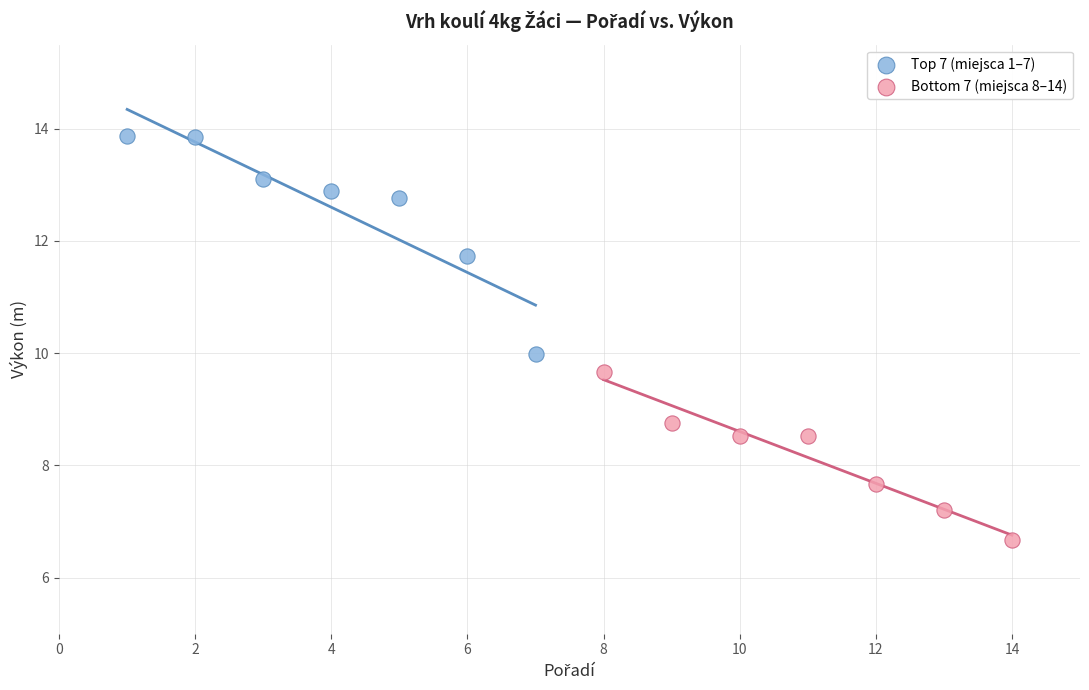

Which series contains the highest Y value?

Top 7 (miejsca 1–7)